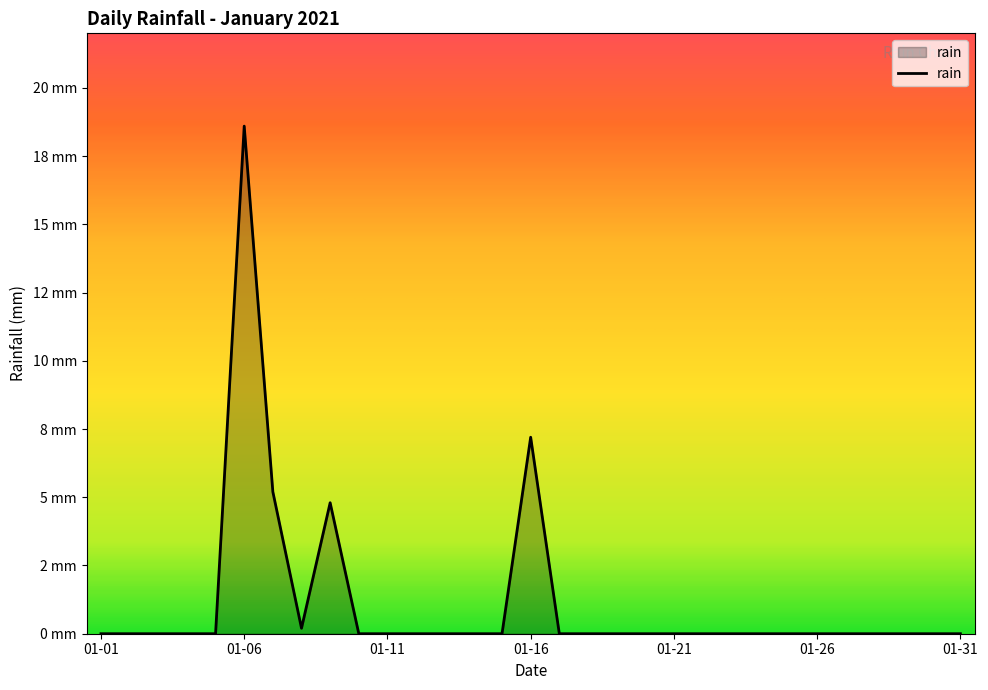

Is this an area chart (filled region under the line)?

Yes